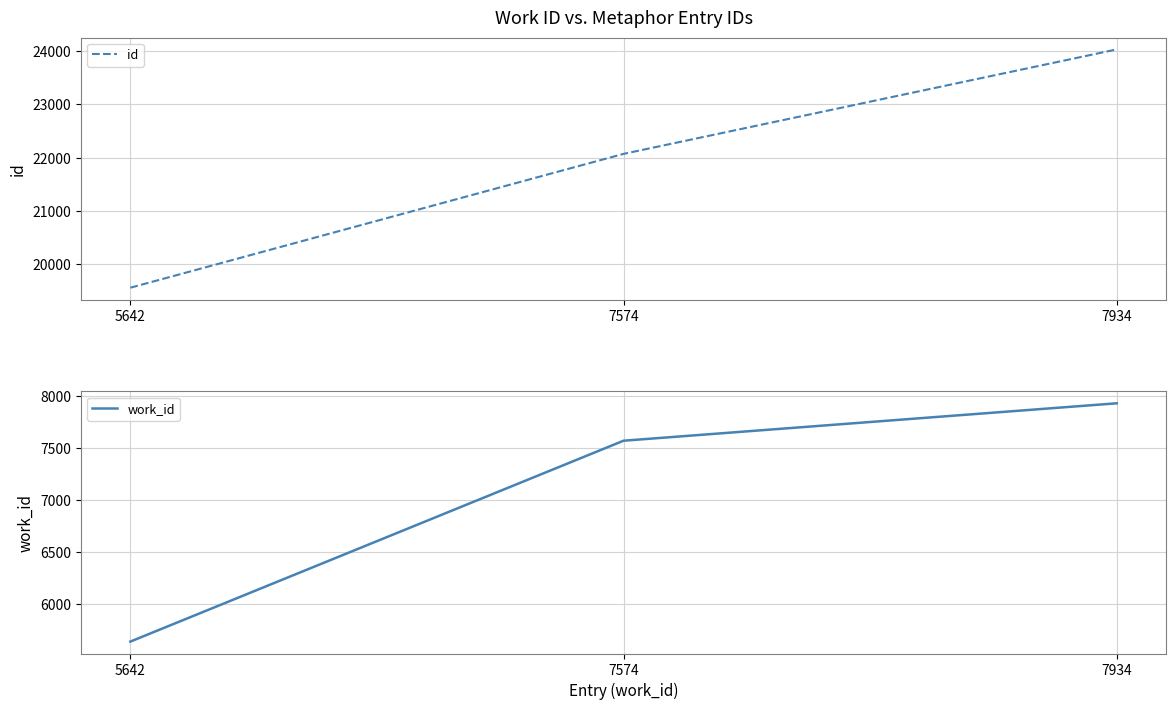

Reading left to right, transcribe all the data shown in this chart.

id: 19565	22072	24029
work_id: 5642	7574	7934